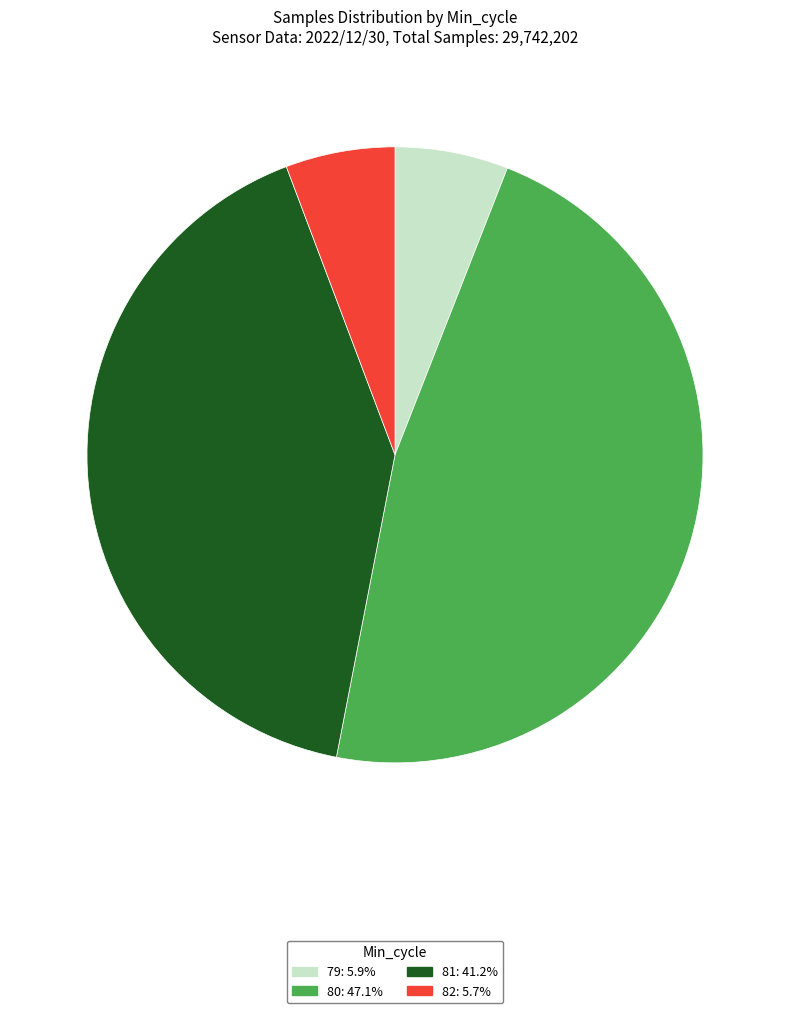

Is there a majority slice in this chart?

No